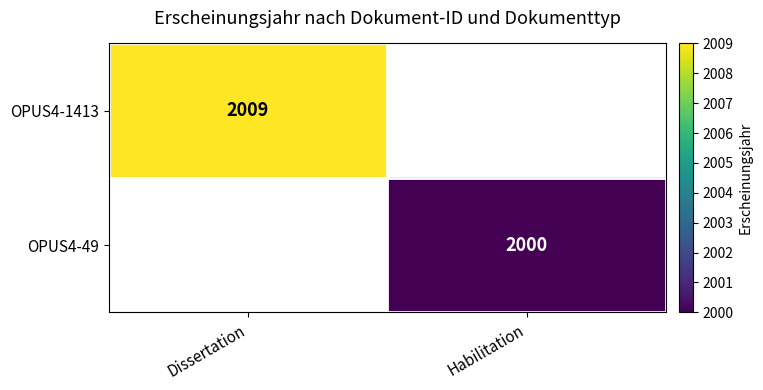

The OPUS4-49 series shows 3488 at Habilitation. True or false?

False